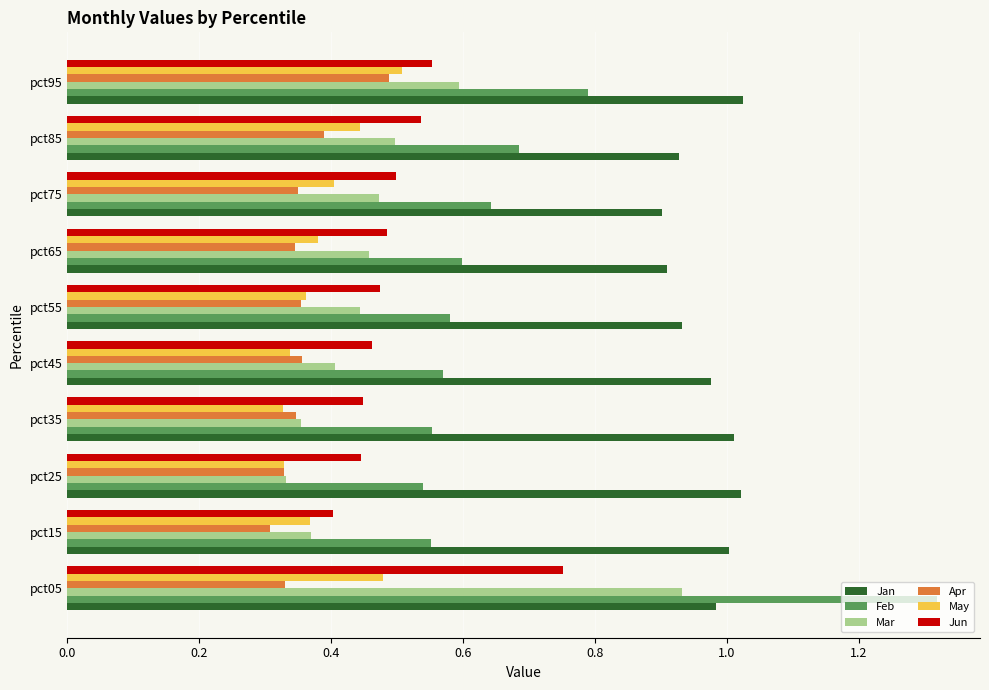

True or false: Apr has a value of 0.3 at pct65.

True